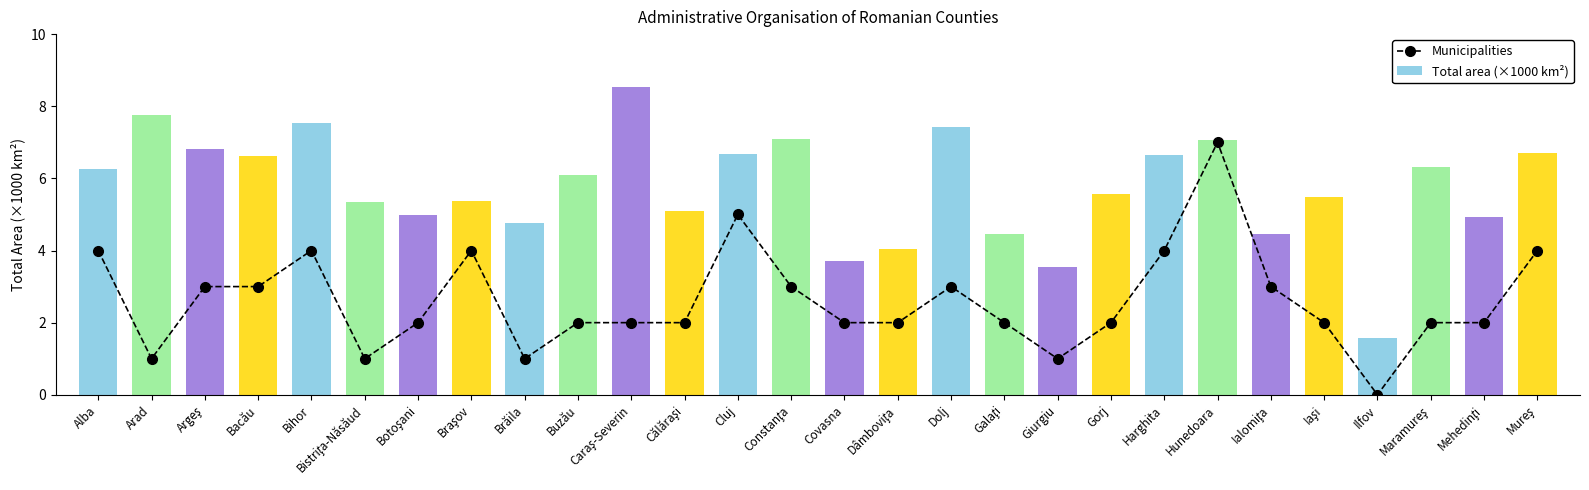

Read the Total area (×1000 km²) value at Dâmboviţa.

4.0